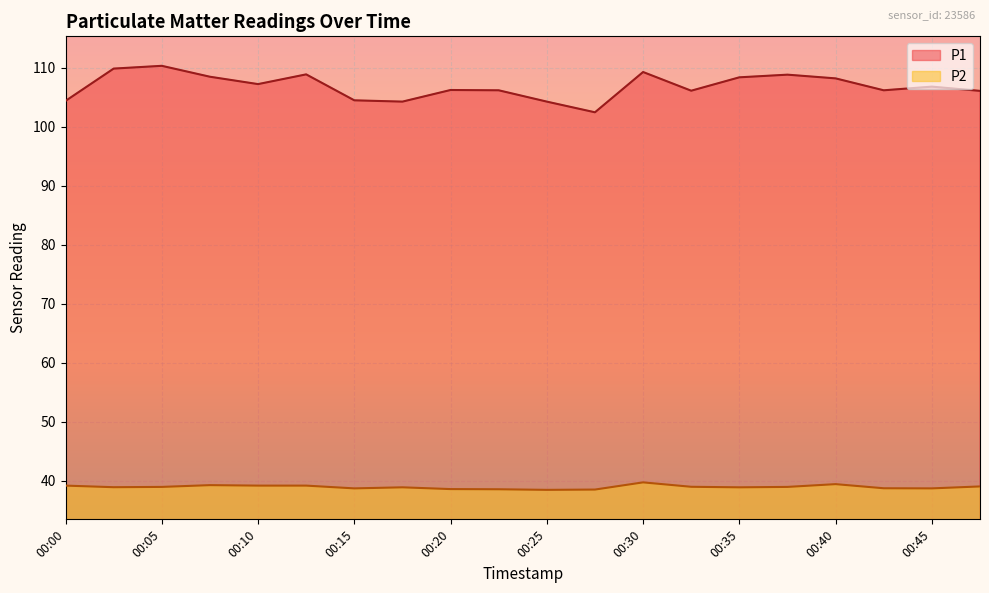

What is the sum of all P1 values?

2137.3